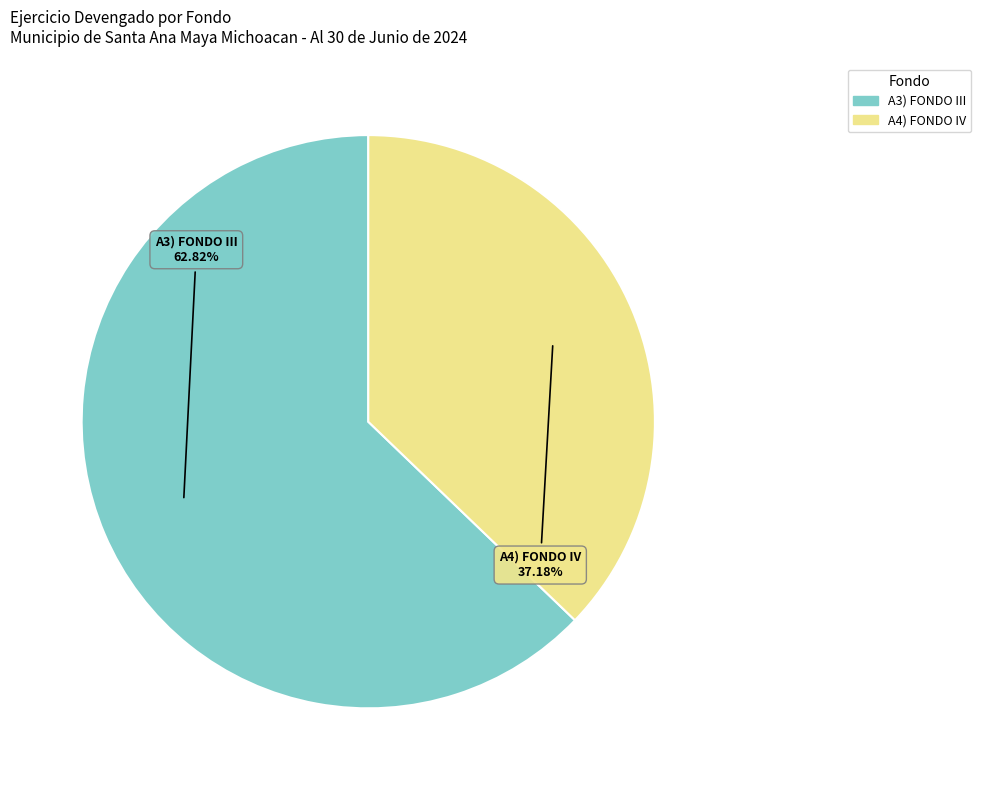

What is the total percentage of A4) FONDO IV and A3) FONDO III?

100.0%